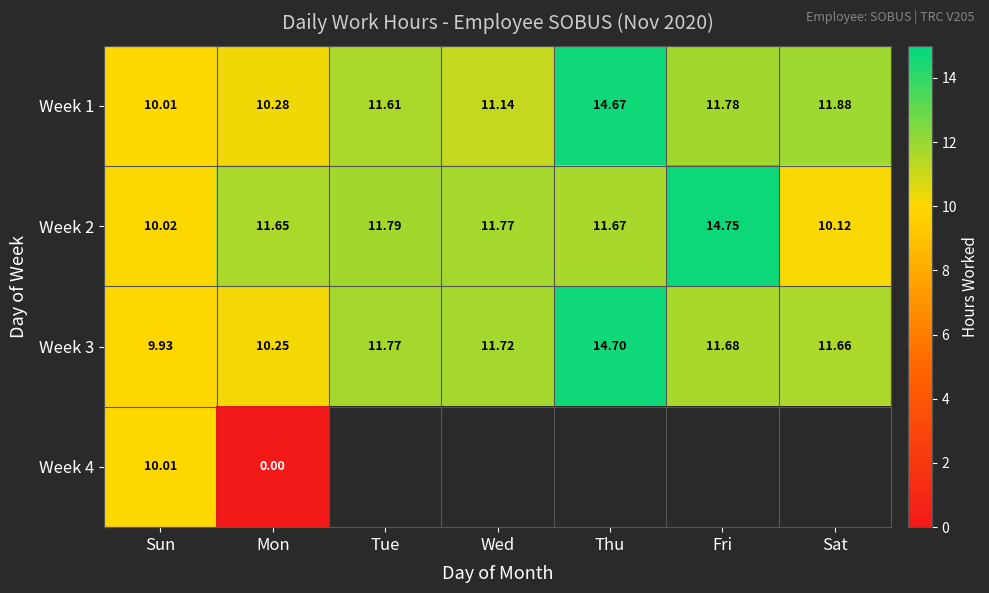

How many data points in Week 2 are above 11?

5